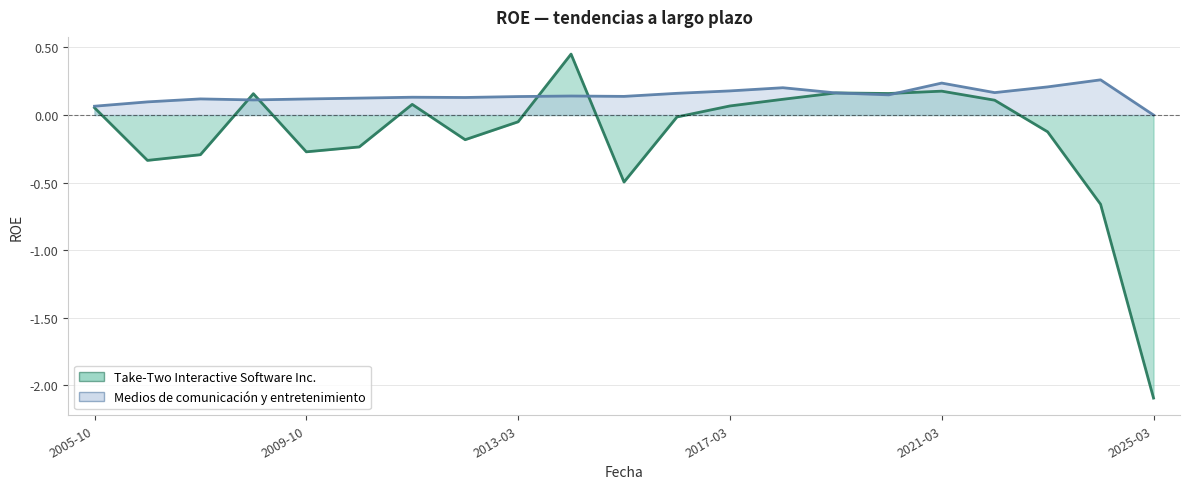

What is the approximate value of Take-Two Interactive Software Inc. at 2022-03-31?

0.1